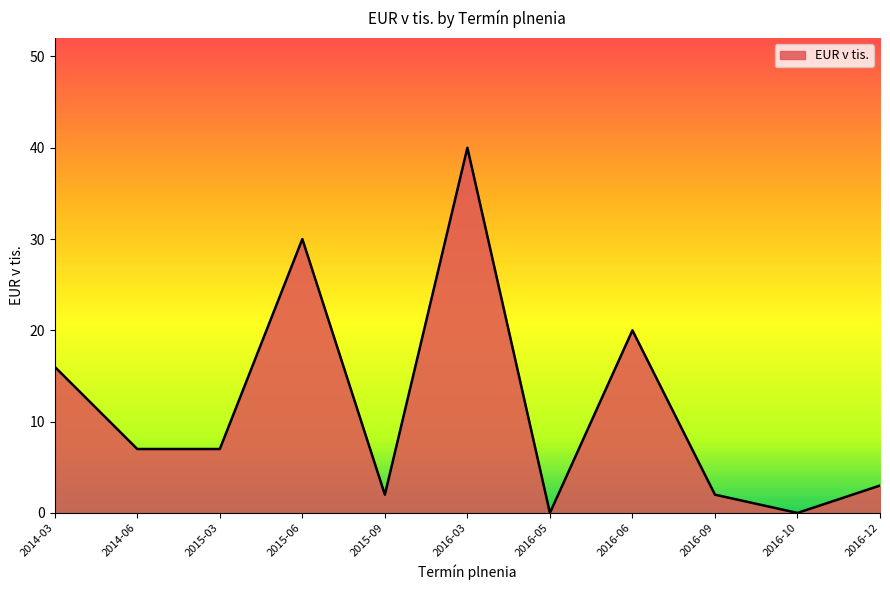

Reading left to right, what are all the values shown in this chart?

2014-03=16	2014-06=7	2015-03=7	2015-06=30	2015-09=2	2016-03=40	2016-05=0	2016-06=20	2016-09=2	2016-10=0	2016-12=3